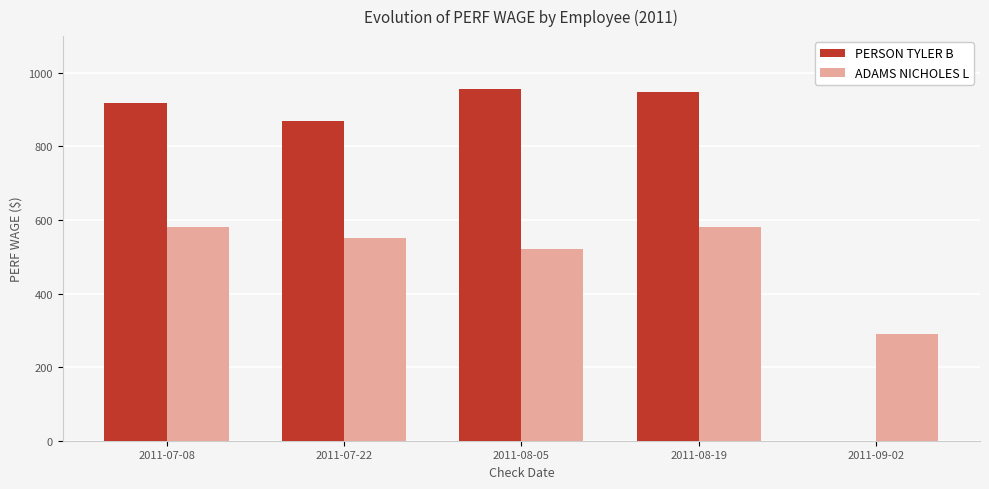

Are the bars grouped side by side (vs. stacked)?

Yes